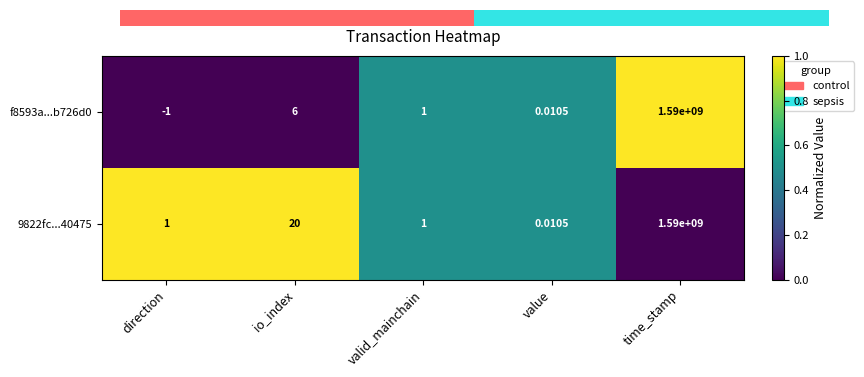

Where does the f8593a...b726d0 series first go above 1?

io_index